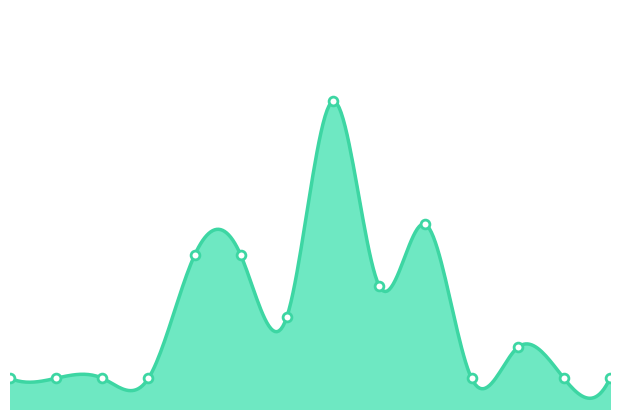

How many lines are shown in the chart?

1